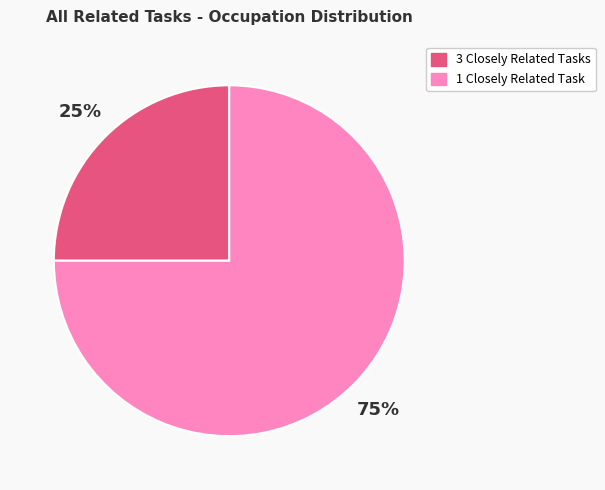

How many segments does this pie chart have?

2